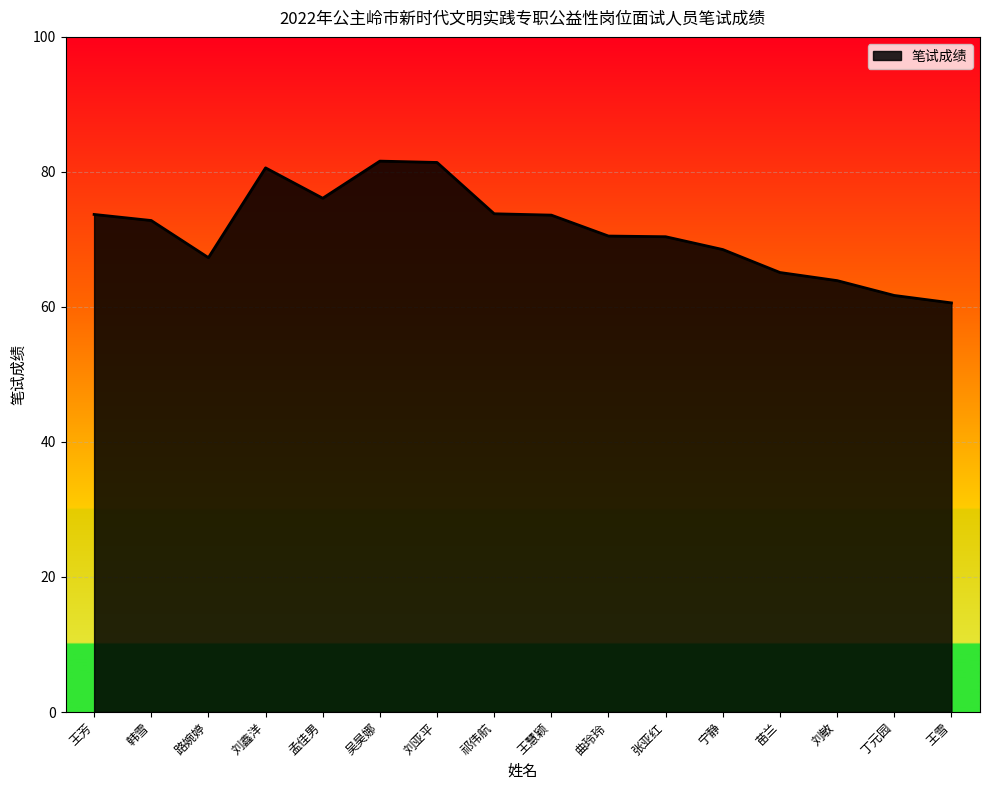

Count the number of values greater than 72.

8